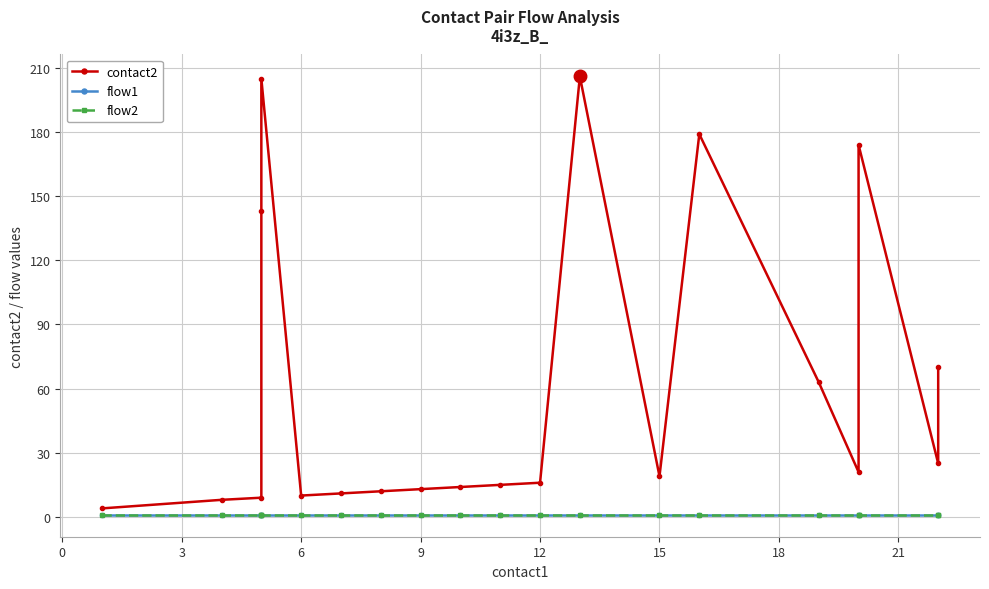

The flow1 series shows 1 at 17. True or false?

False